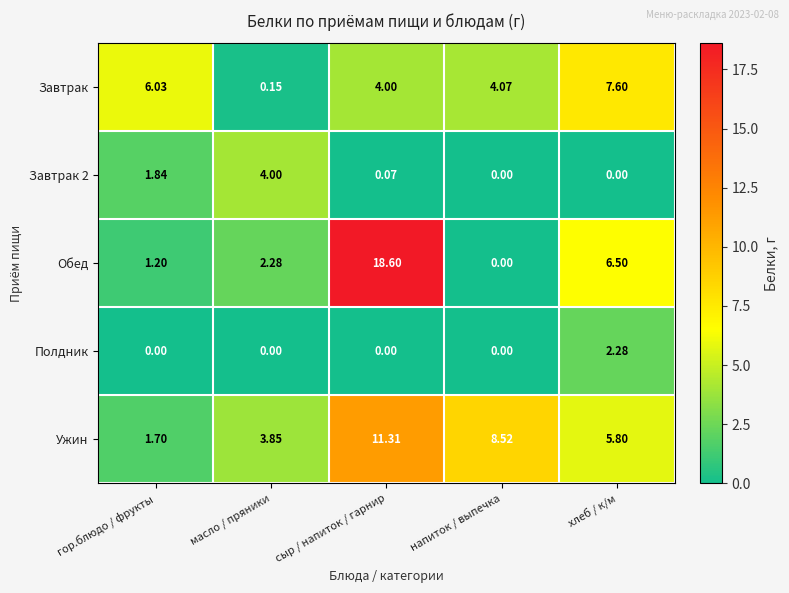

At which label does Обед reach its minimum?

напиток / выпечка